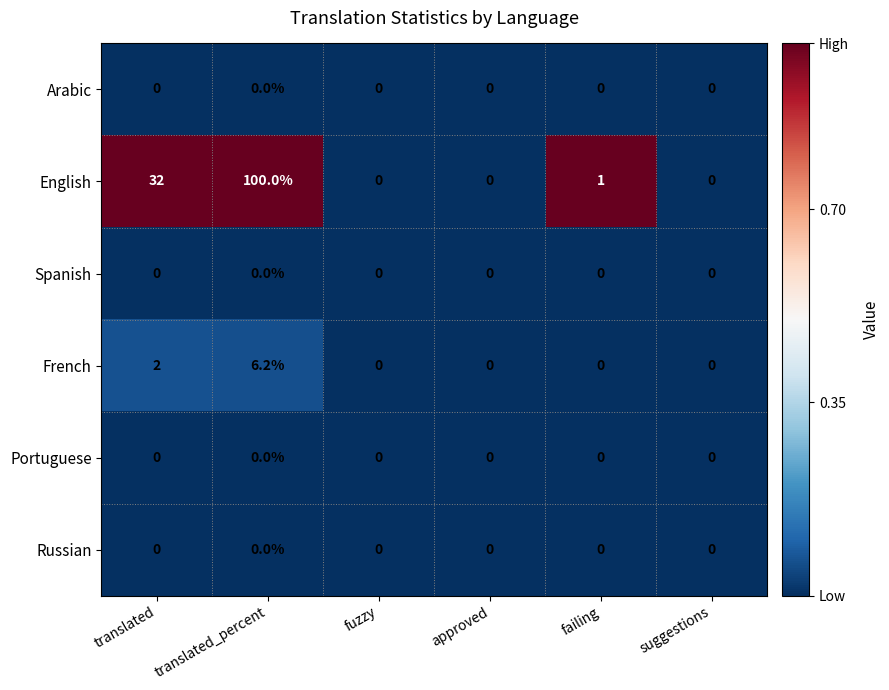

At which label is English closest to 50?

translated